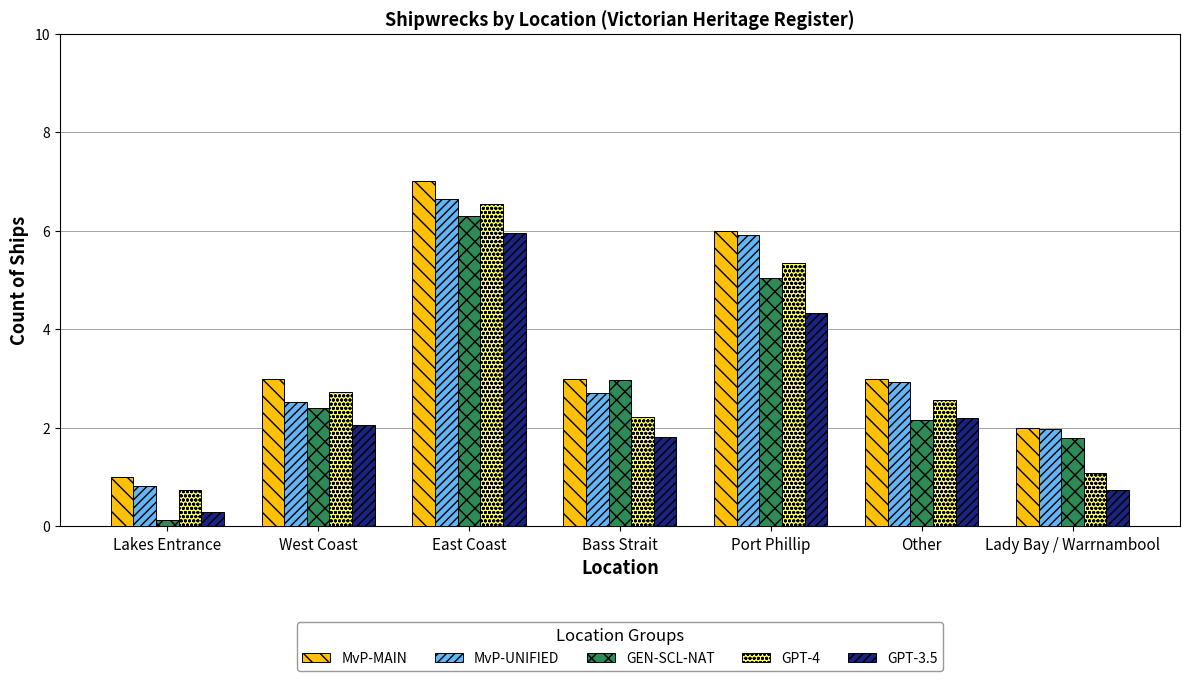

What is the difference between the maximum and minimum values in the MvP-UNIFIED series?

5.8